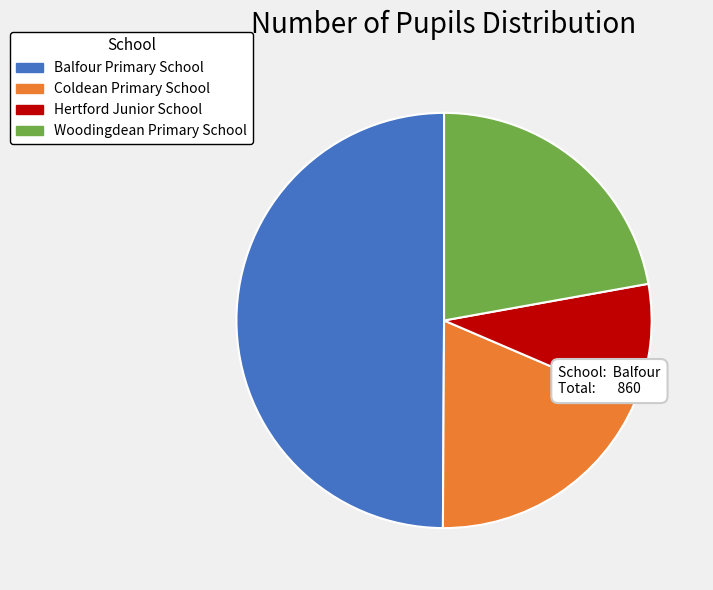

Between Woodingdean Primary School and Balfour Primary School, which is larger?

Balfour Primary School